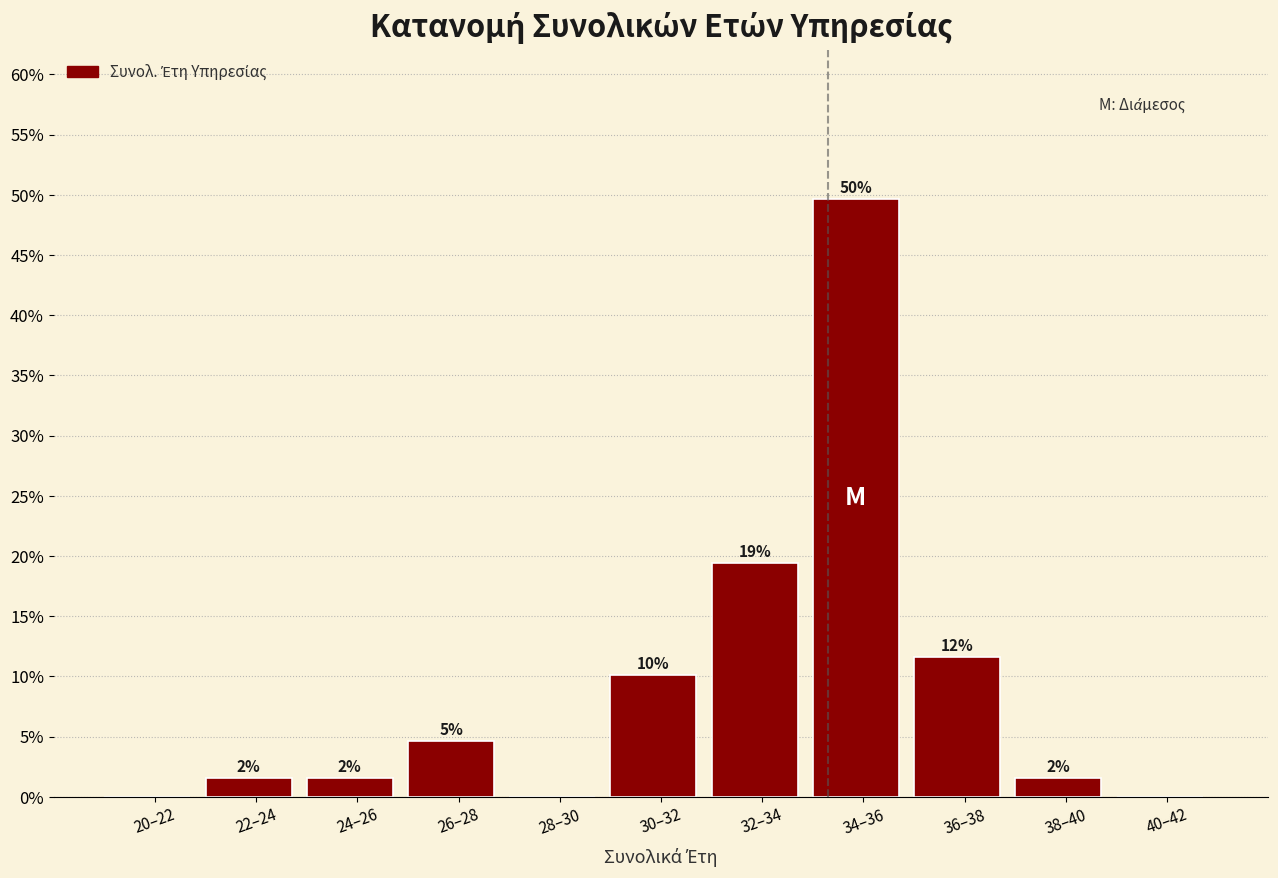

Are the bars horizontal?

No